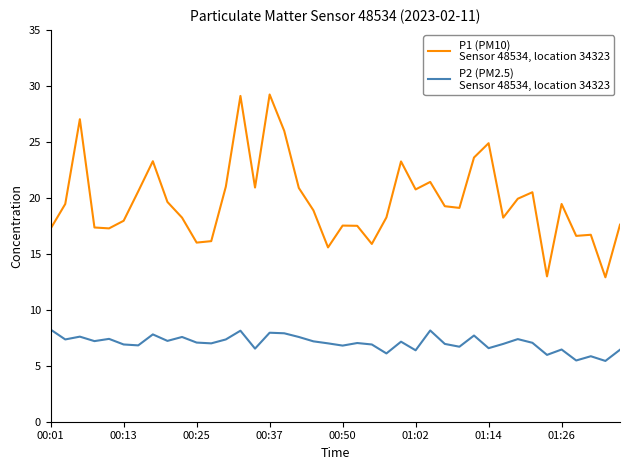

How many lines are shown in the chart?

2